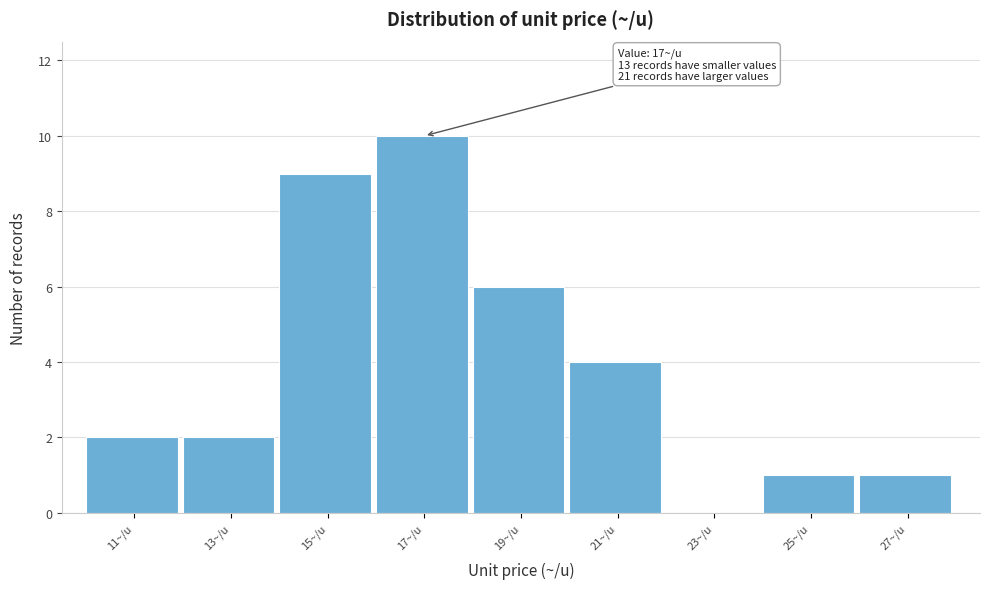

Reading right to left, extract all data points from this chart.

27~/u=1	25~/u=1	23~/u=0	21~/u=4	19~/u=6	17~/u=10	15~/u=9	13~/u=2	11~/u=2